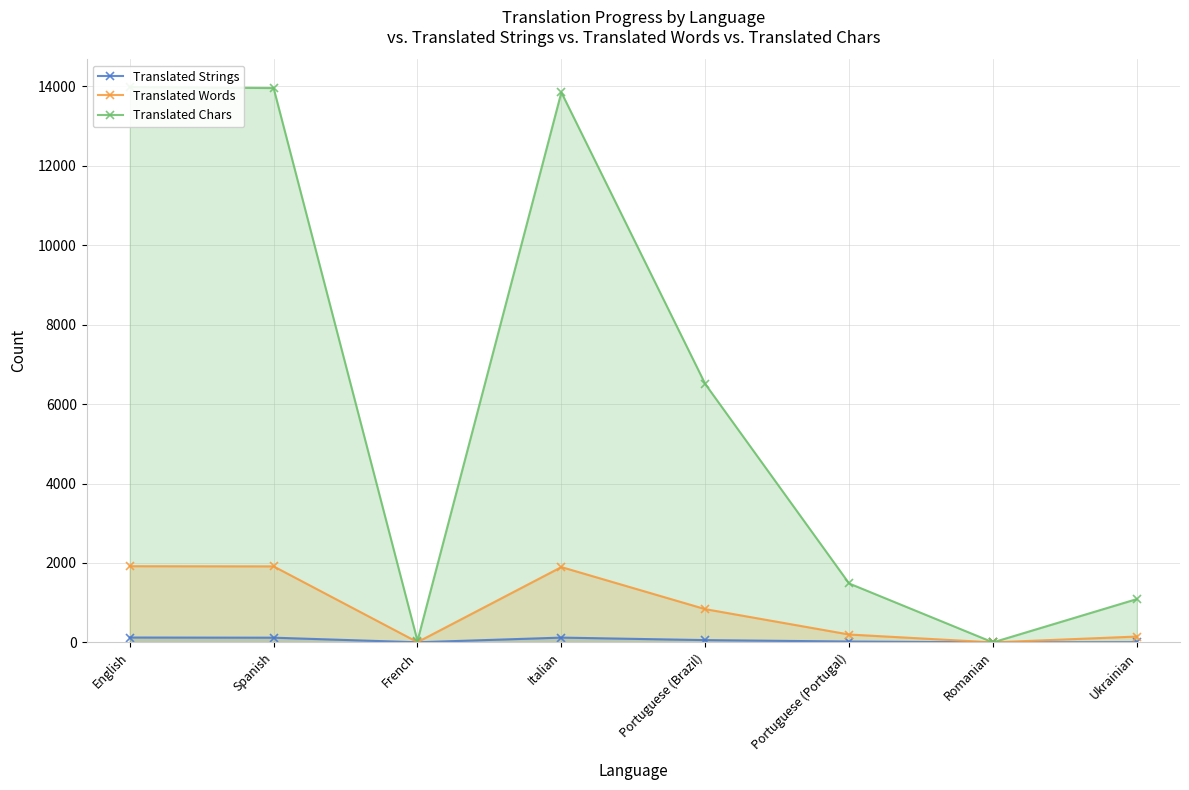

Which category has the highest value in the Translated Chars series?

English